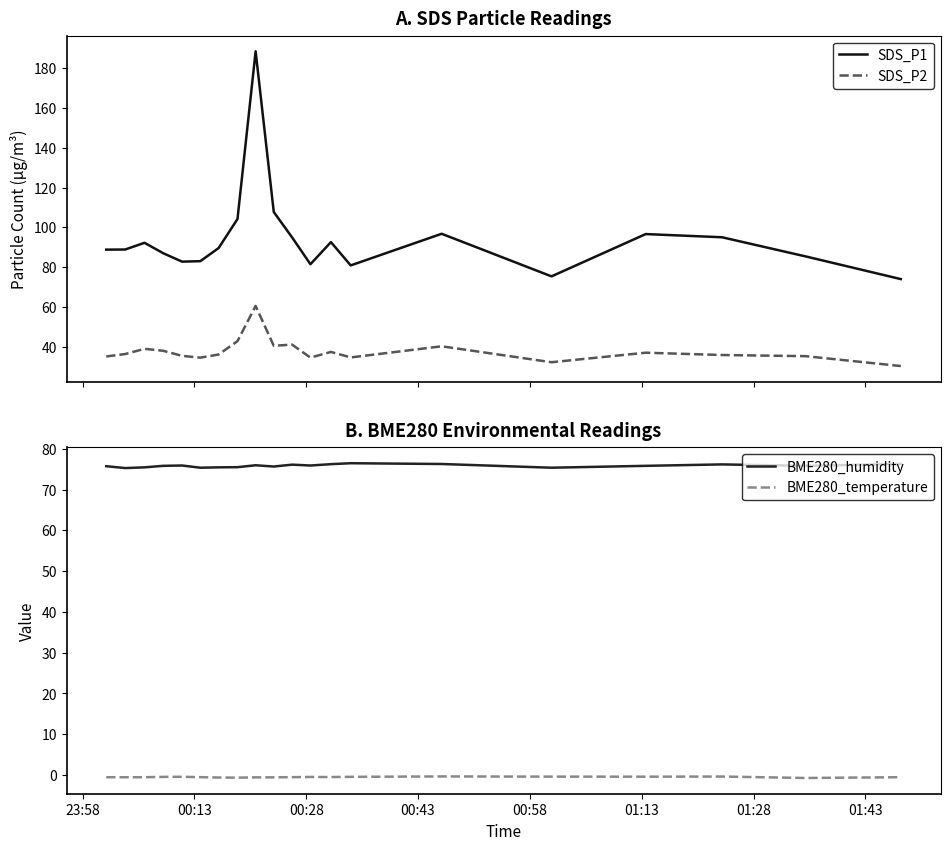

True or false: SDS_P2 and SDS_P1 cross at least once.

False